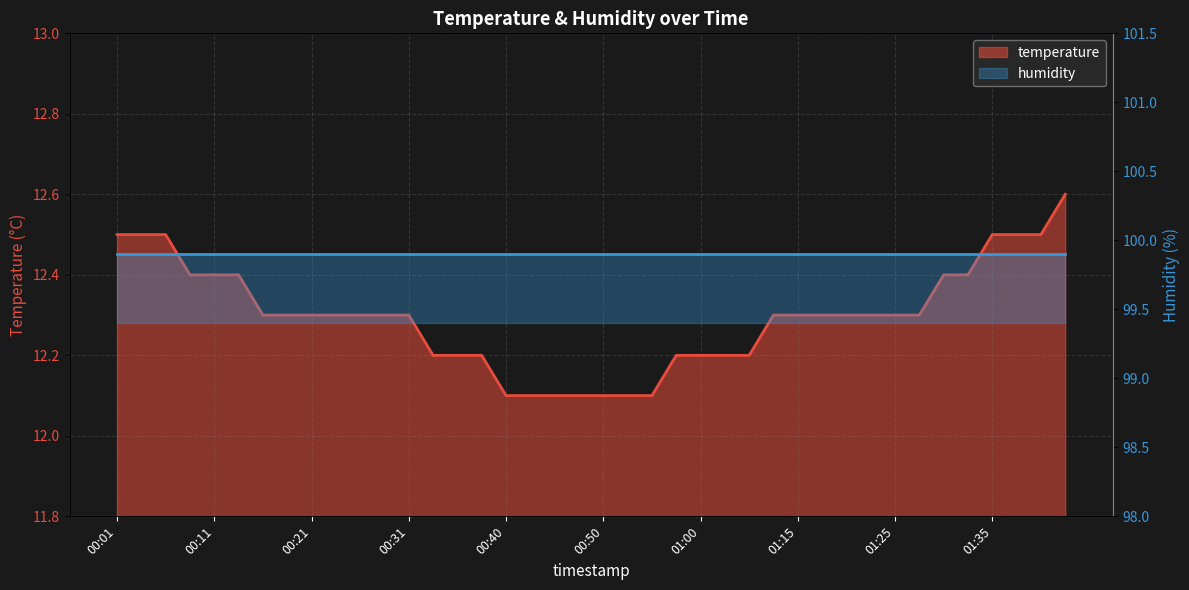

What value does the data have at 01:23?

12.3